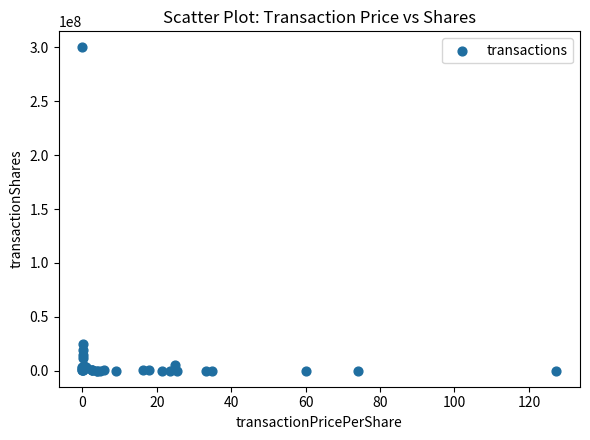

What Y value in the scatter plot is closest to 150000000?

24502111